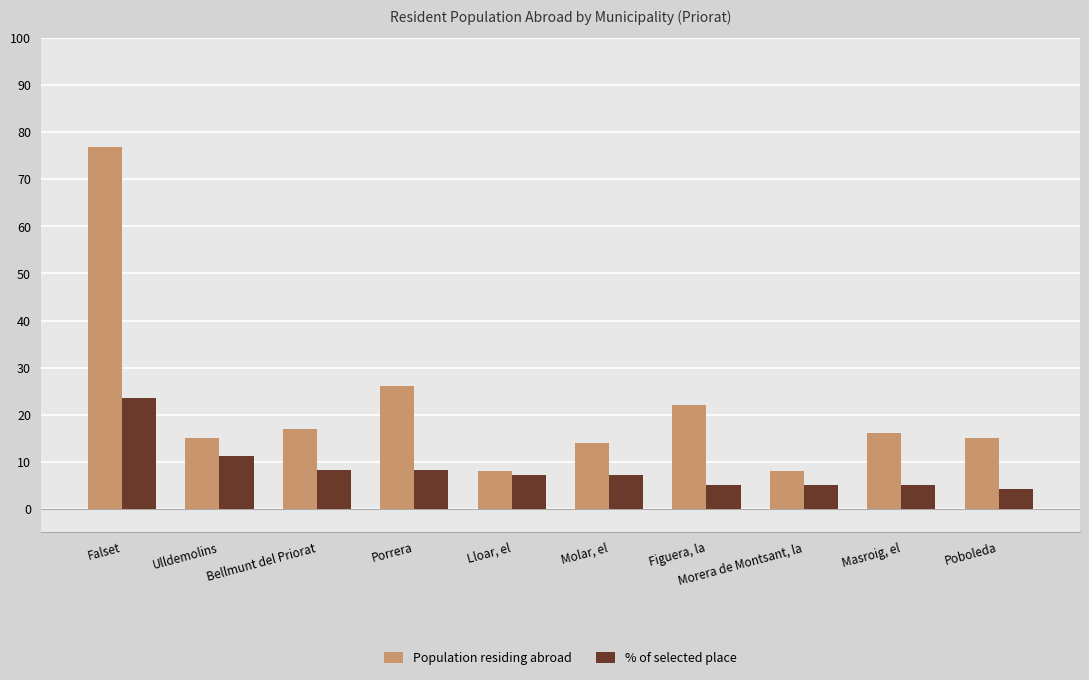

How many bars are there in total?

20